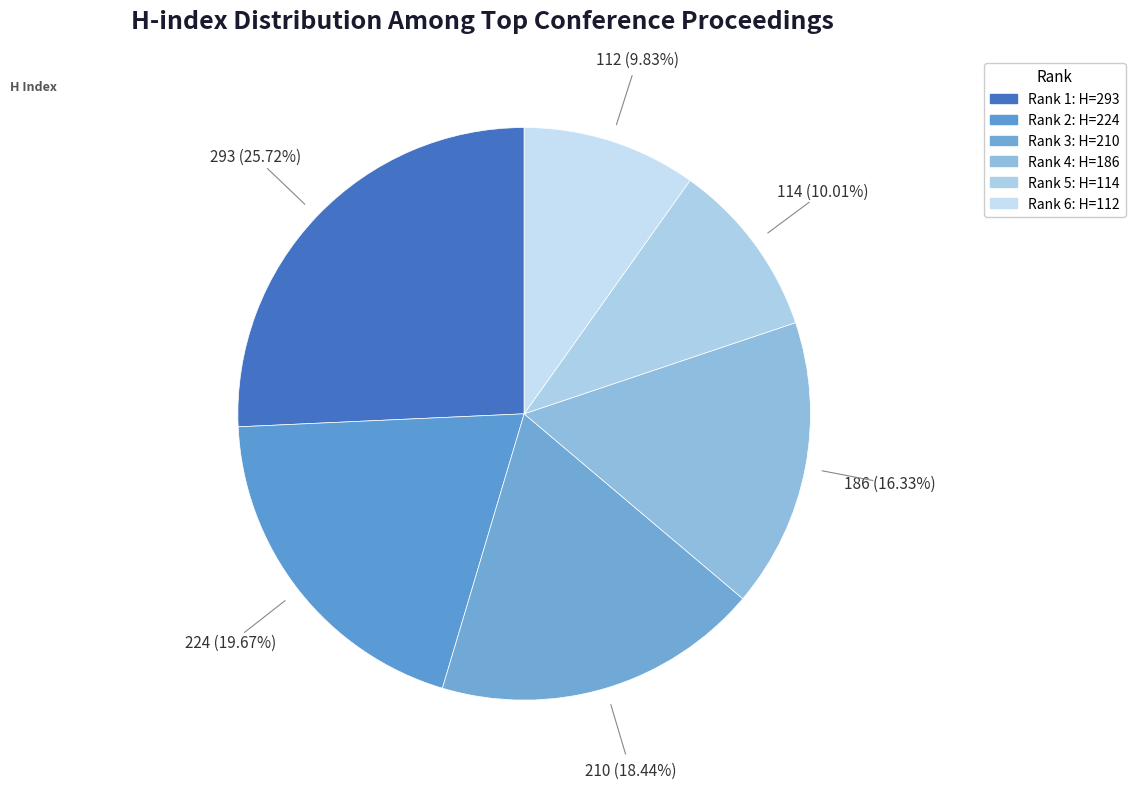

How many segments does this pie chart have?

6